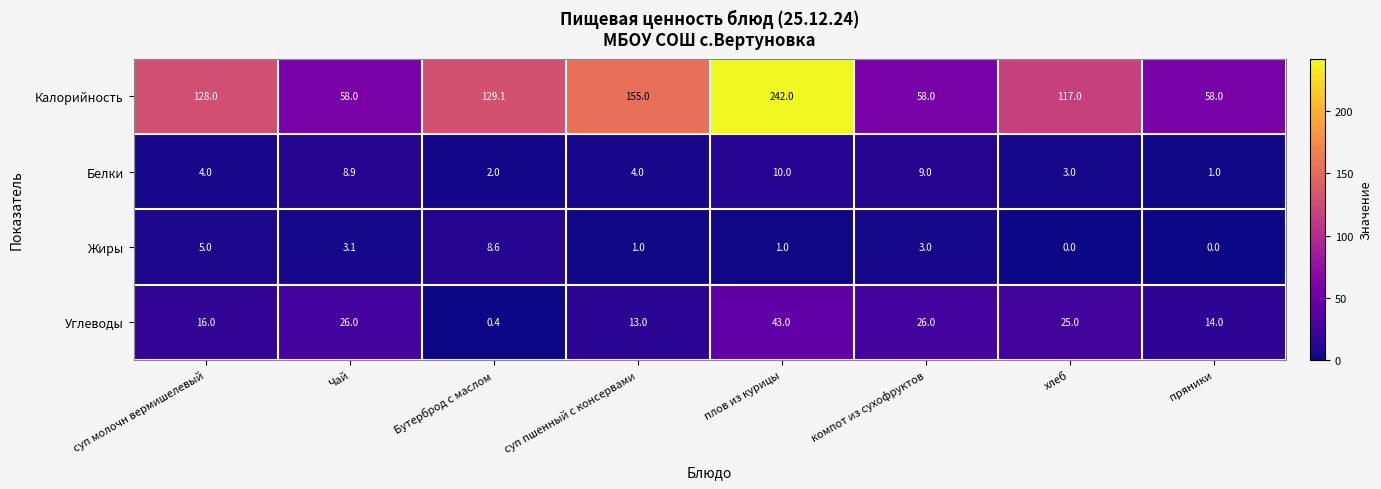

Is it true that Жиры equals 8.6 at Бутерброд с маслом?

True